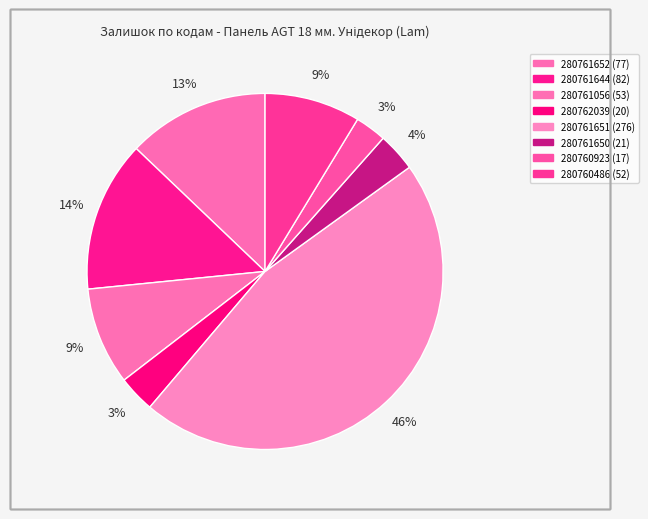

Rank the categories by value from highest to lowest.

280761651, 280761644, 280761652, 280761056, 280760486, 280761650, 280762039, 280760923